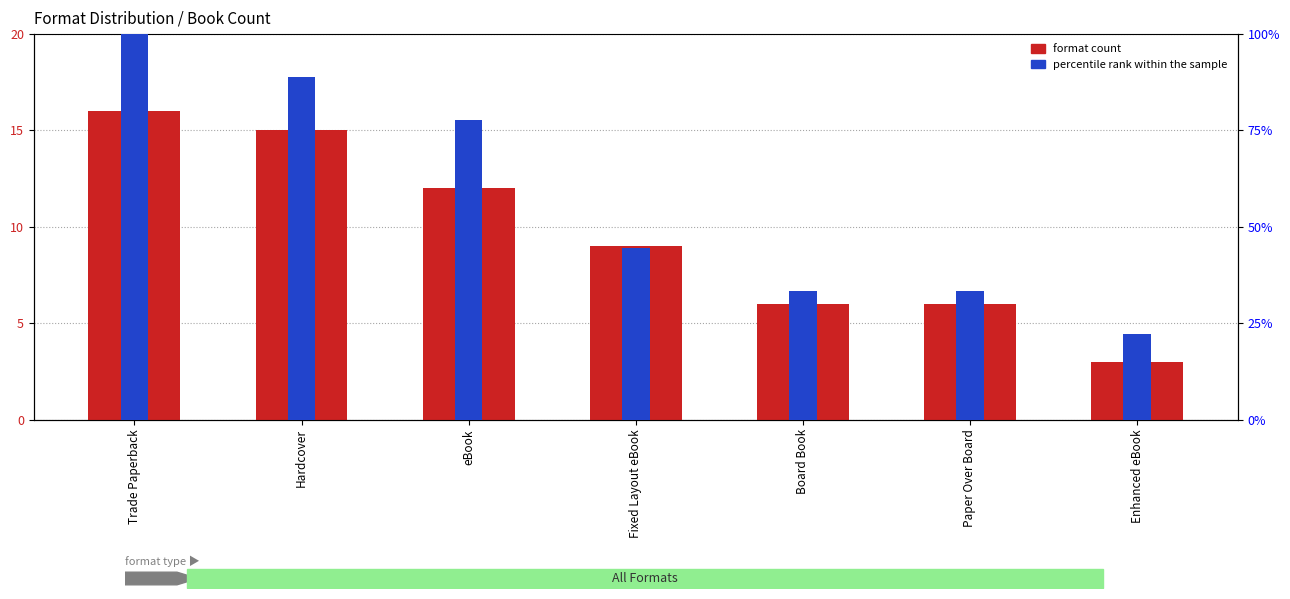

The value of percentile rank within the sample at Fixed Layout eBook is 78.8. True or false?

False